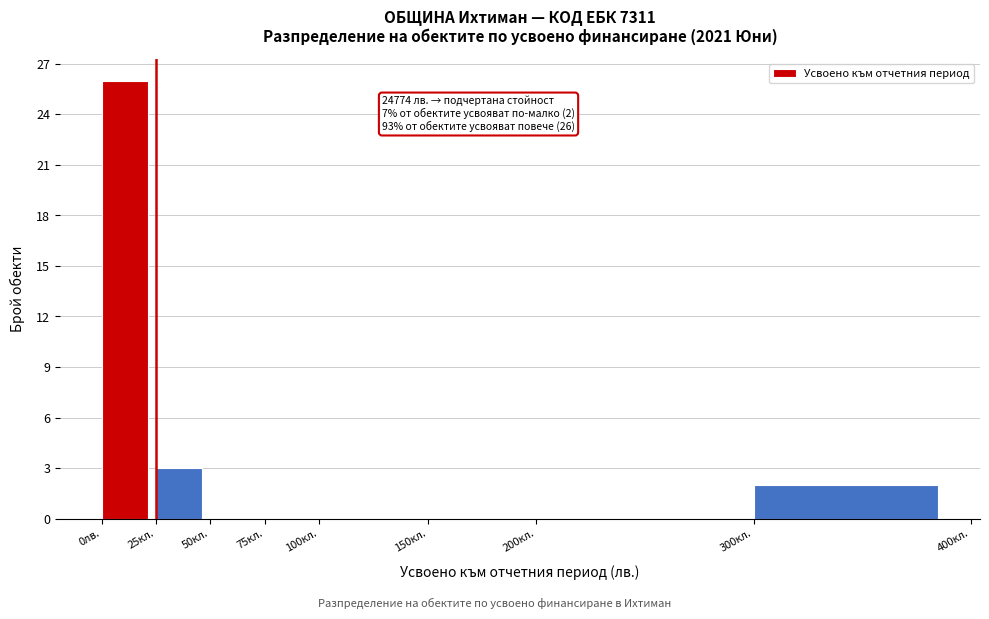

Reading left to right, what are all the values shown in this chart?

0лв.=26	25кл.=3	50кл.=0	75кл.=0	100кл.=0	150кл.=0	200кл.=0	300кл.=2